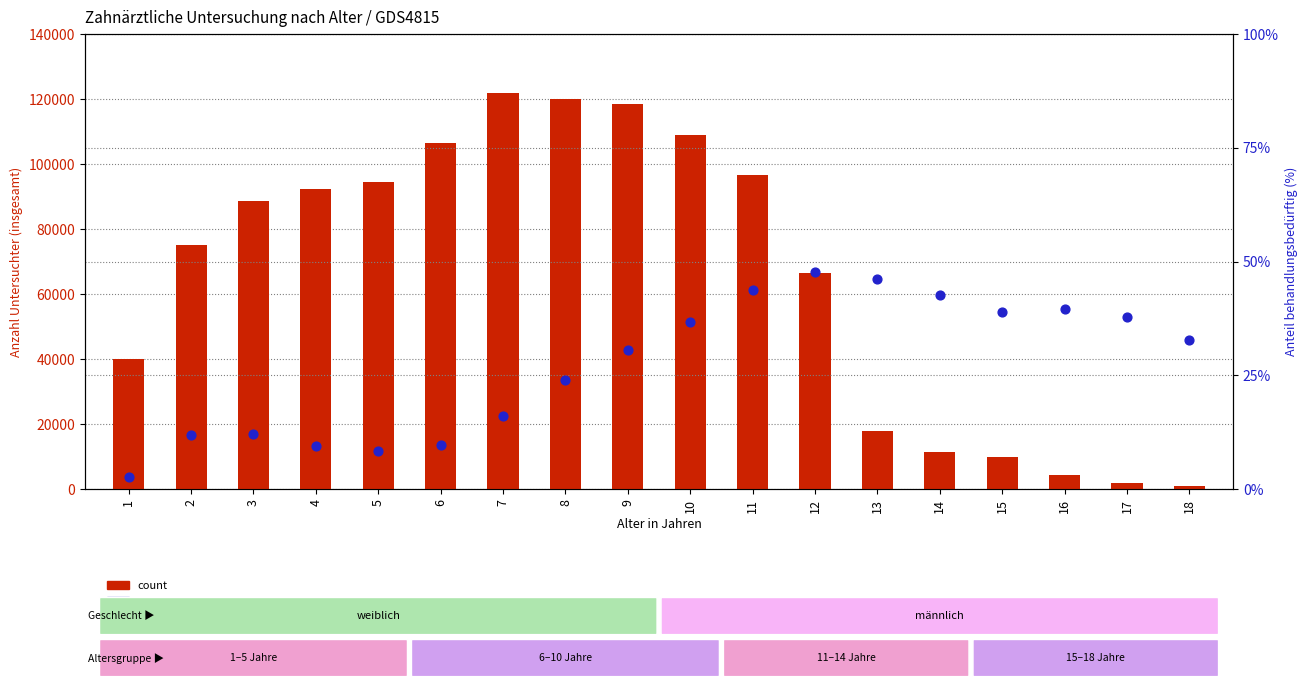

At which category is the sum across all series the highest?

7